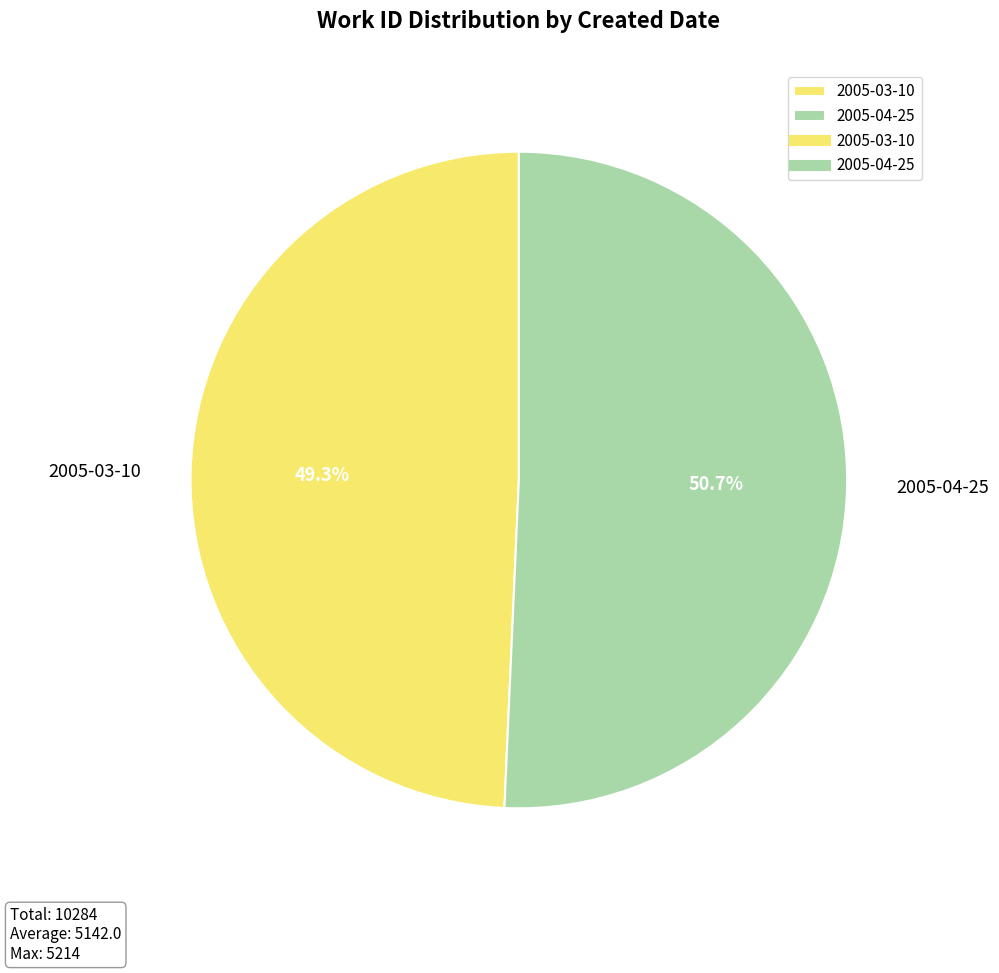

Rank the categories by value from highest to lowest.

2005-04-25, 2005-03-10